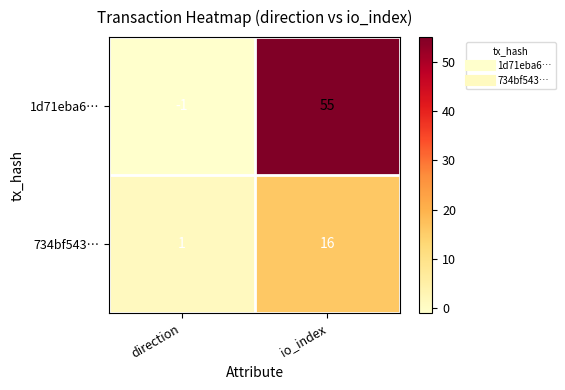

Which category has the highest value across all series?

io_index